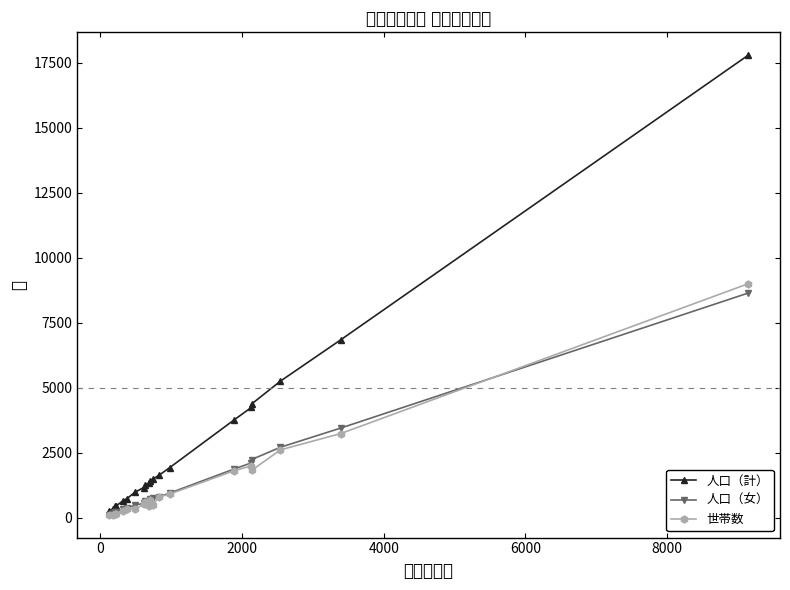

What is the greatest value displayed?

17783